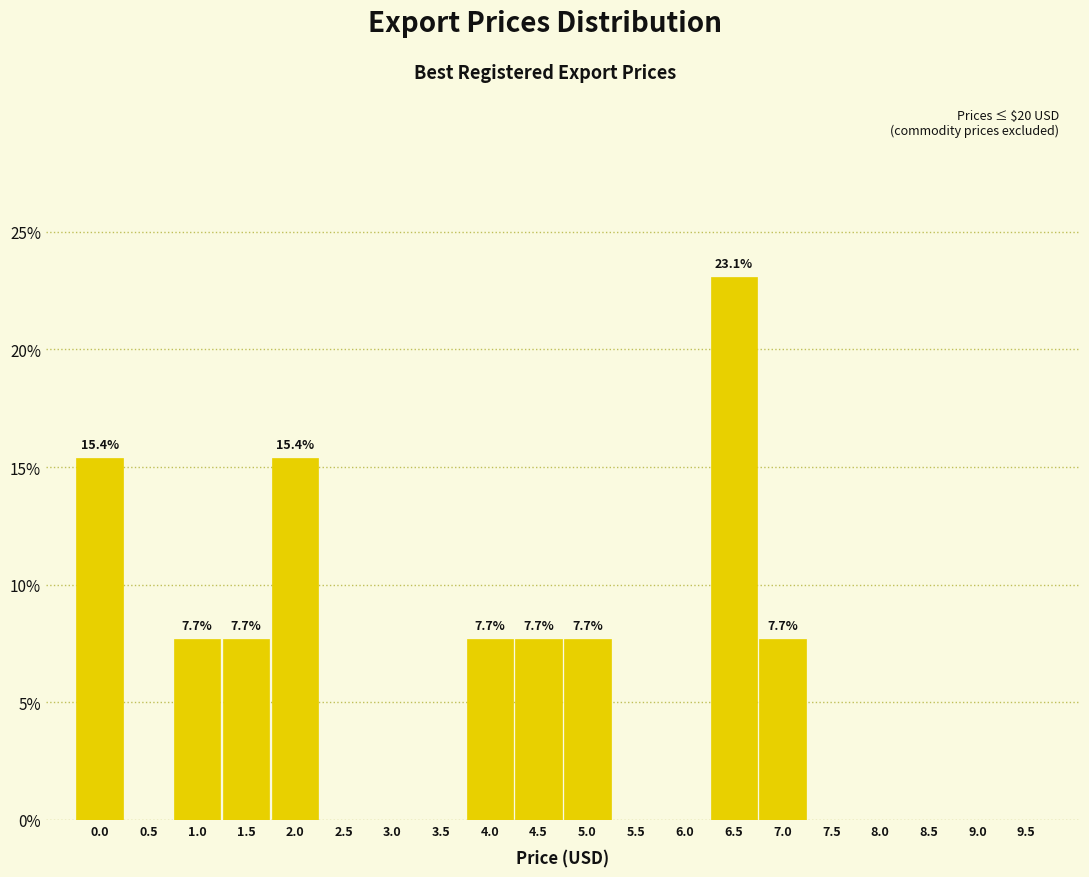

Reading right to left, what are all the values shown in this chart?

9.5=0.0	9.0=0.0	8.5=0.0	8.0=0.0	7.5=0.0	7.0=7.7	6.5=23.1	6.0=0.0	5.5=0.0	5.0=7.7	4.5=7.7	4.0=7.7	3.5=0.0	3.0=0.0	2.5=0.0	2.0=15.4	1.5=7.7	1.0=7.7	0.5=0.0	0.0=15.4